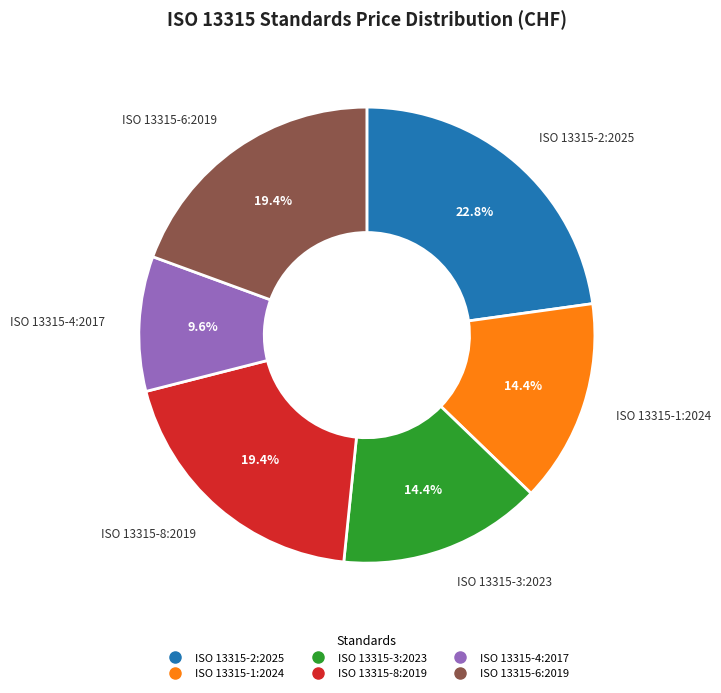

What is the ratio of the value at ISO 13315-3:2023 to the value at ISO 13315-8:2019?

0.7